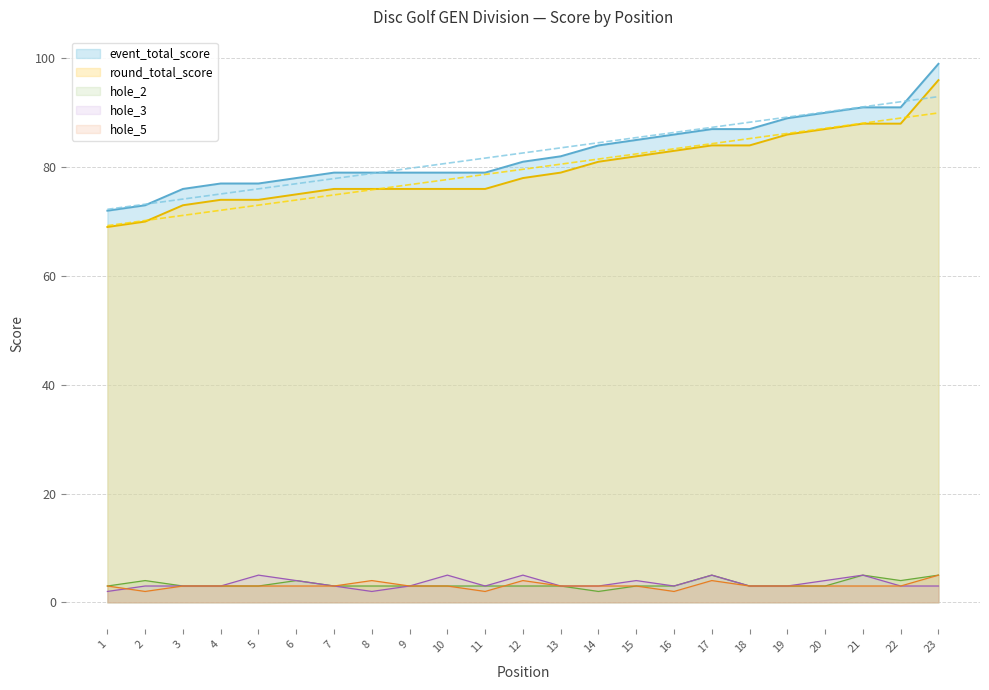

Which series ends up on top after the final intersection of hole_2 and hole_5?

hole_5